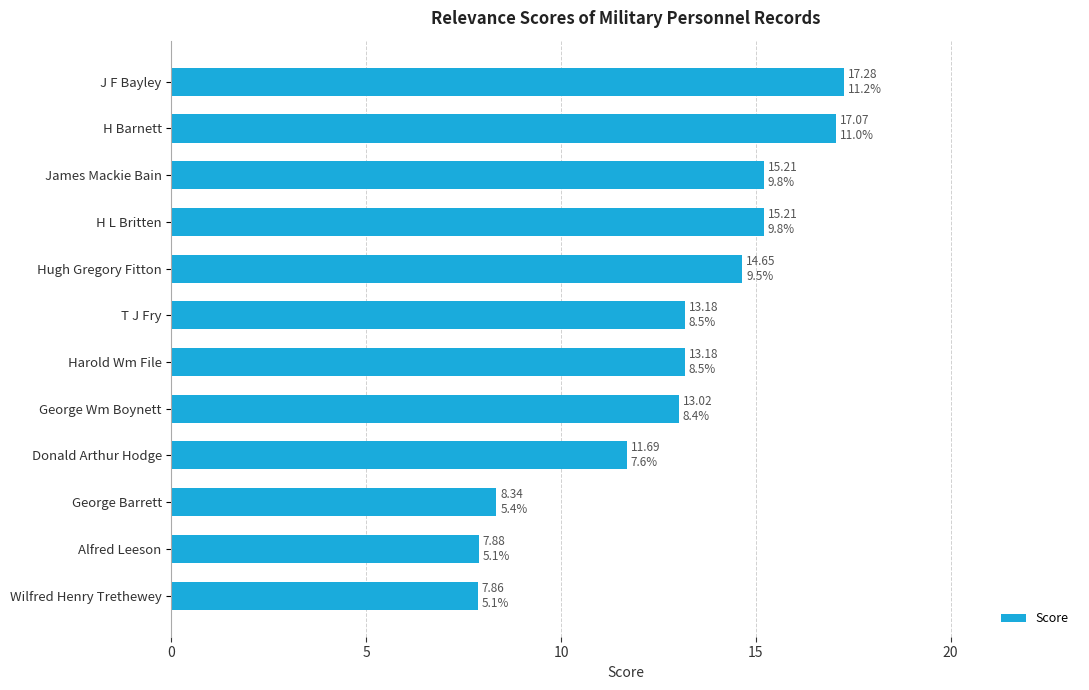

Reading bottom to top, what are all the values shown in this chart?

7.9	7.9	8.3	11.7	13.0	13.2	13.2	14.7	15.2	15.2	17.1	17.3